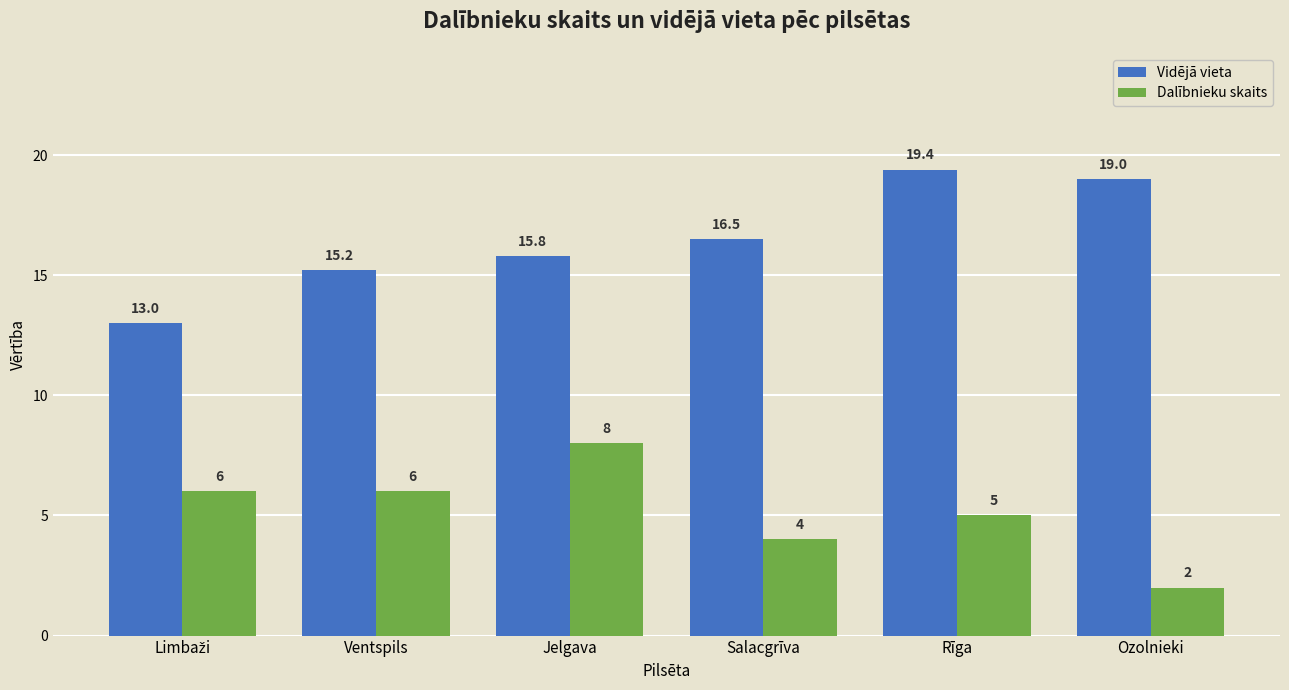

Where does the Vidējā vieta series first go above 16?

Salacgrīva